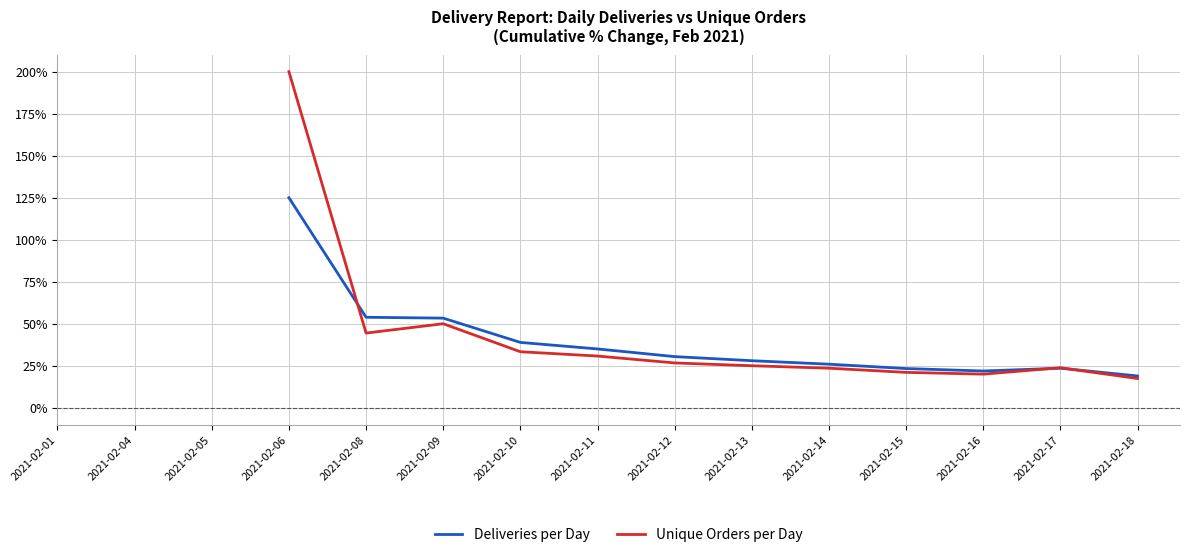

How many lines are shown in the chart?

2